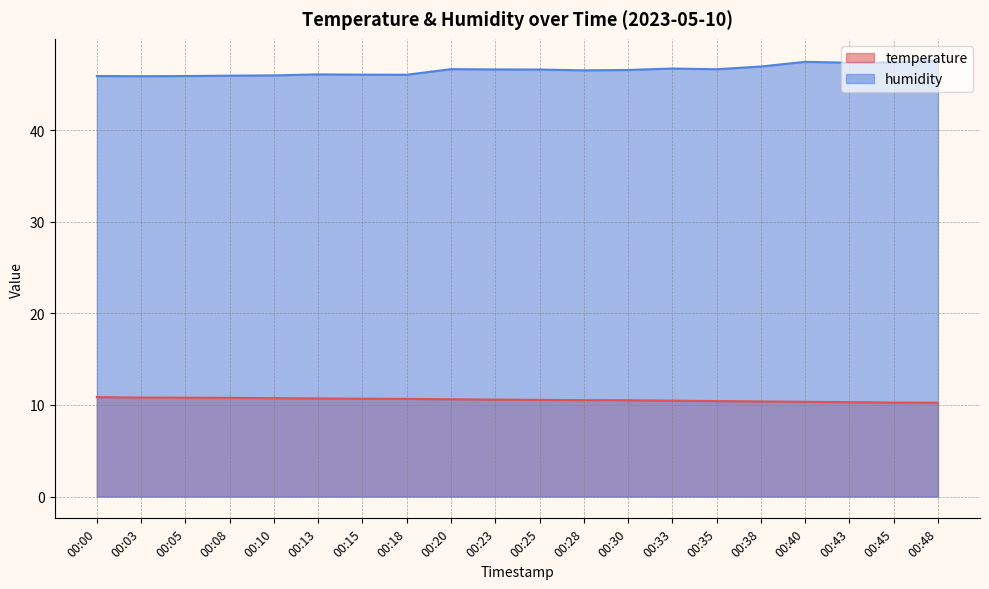

True or false: temperature has a value of 16.6 at 00:00.

False